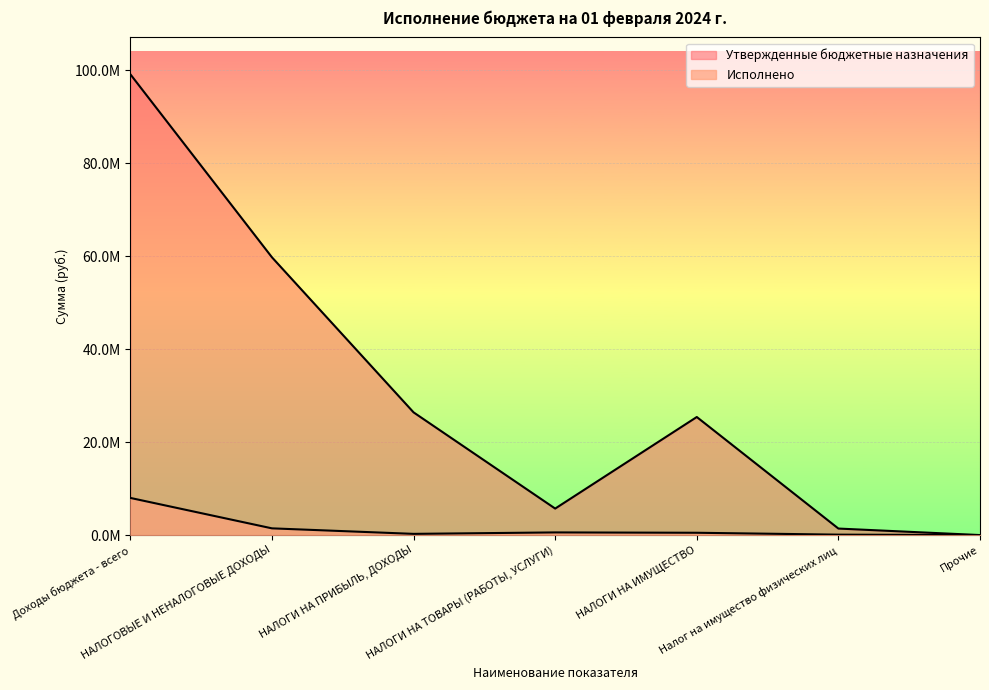

What is the sum of all Утвержденные бюджетные назначения values?

217804370.0